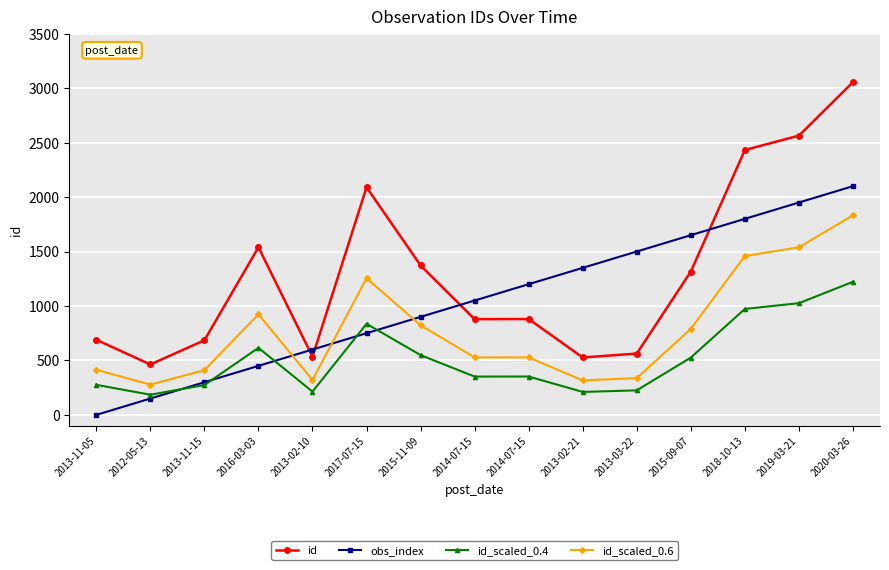

Which category has the lowest value in the id_scaled_0.4 series?

2012-05-13